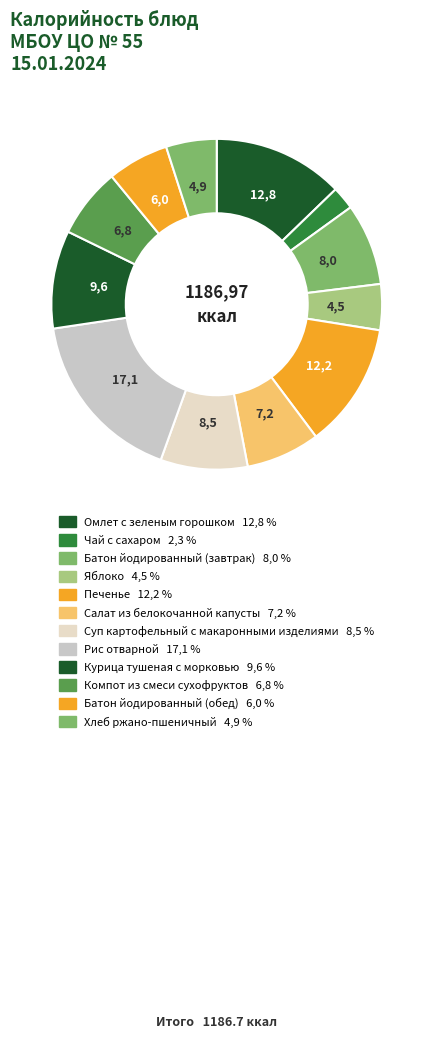

Approximately how many times larger is the value at Батон йодированный (обед) compared to Чай с сахаром?

2.7